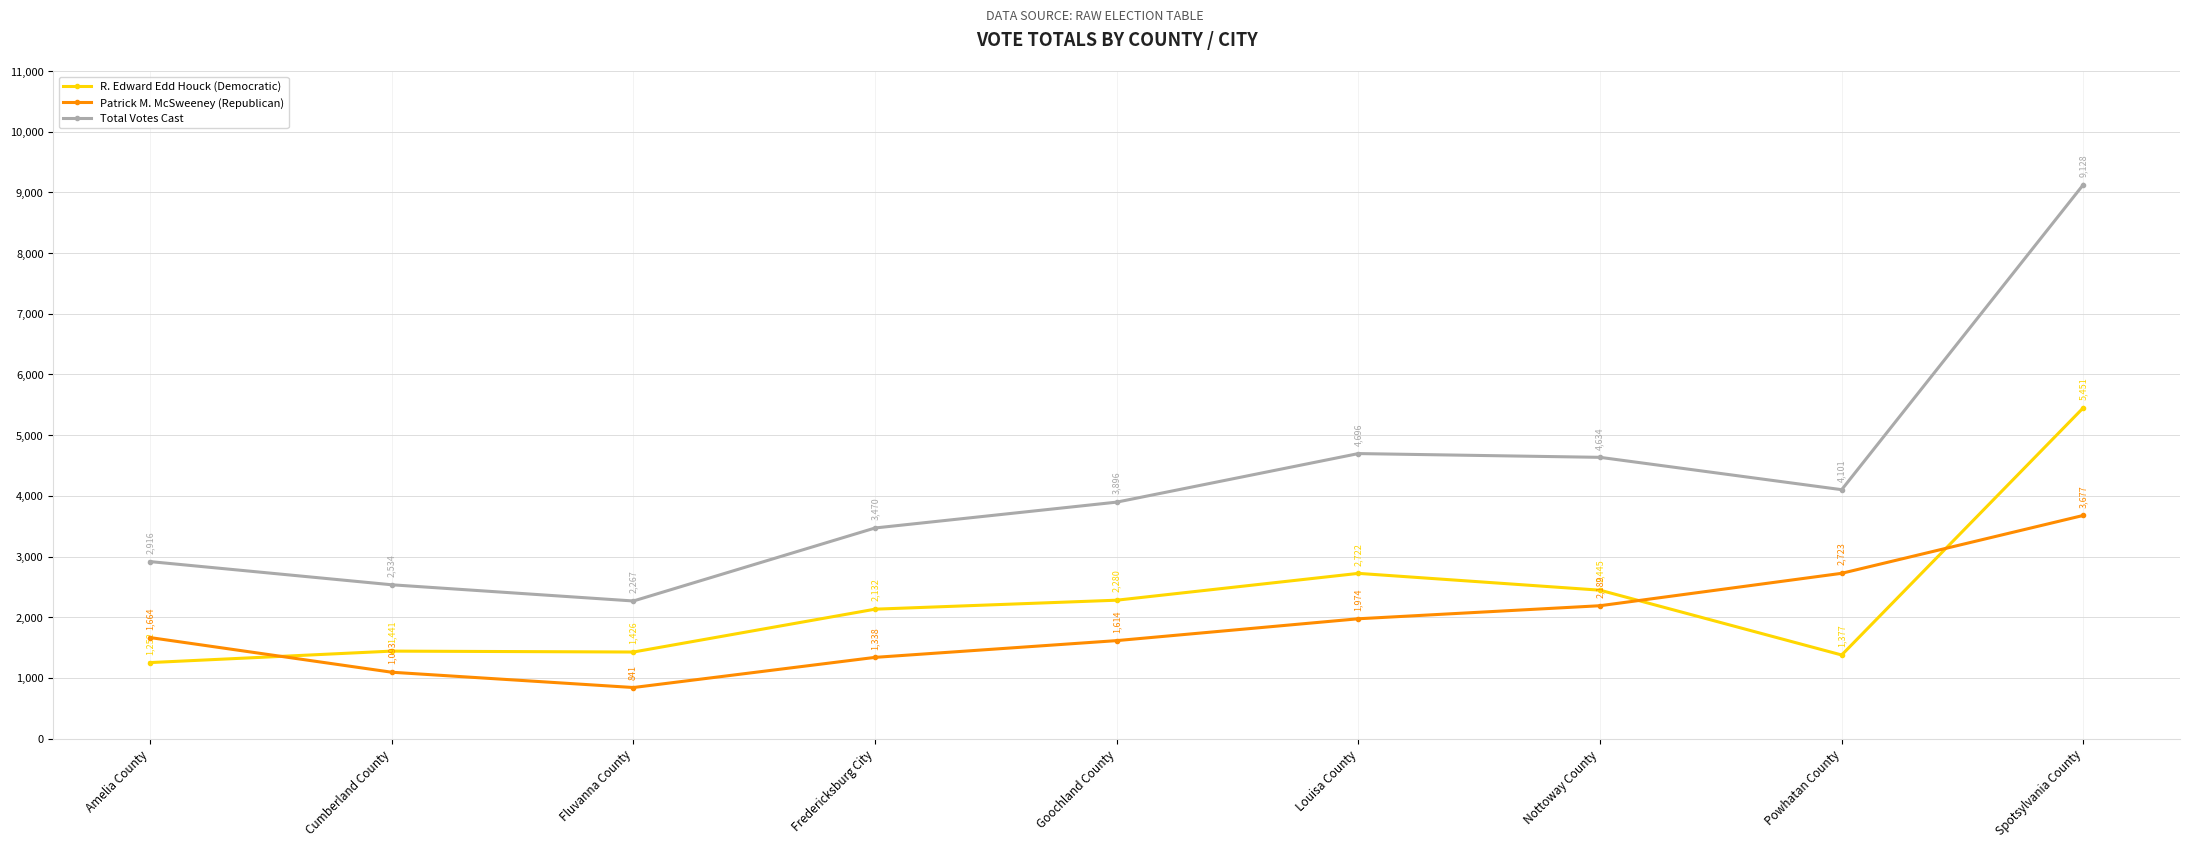

Read the Total Votes Cast value at Nottoway County, to the nearest 50.

4650